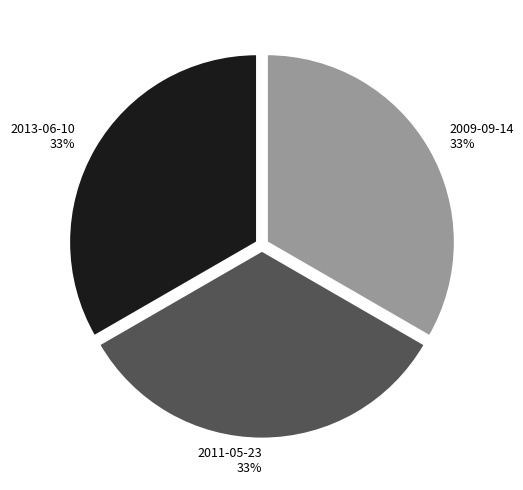

The 2011-05-23 slice represents 39% of the pie. True or false?

False